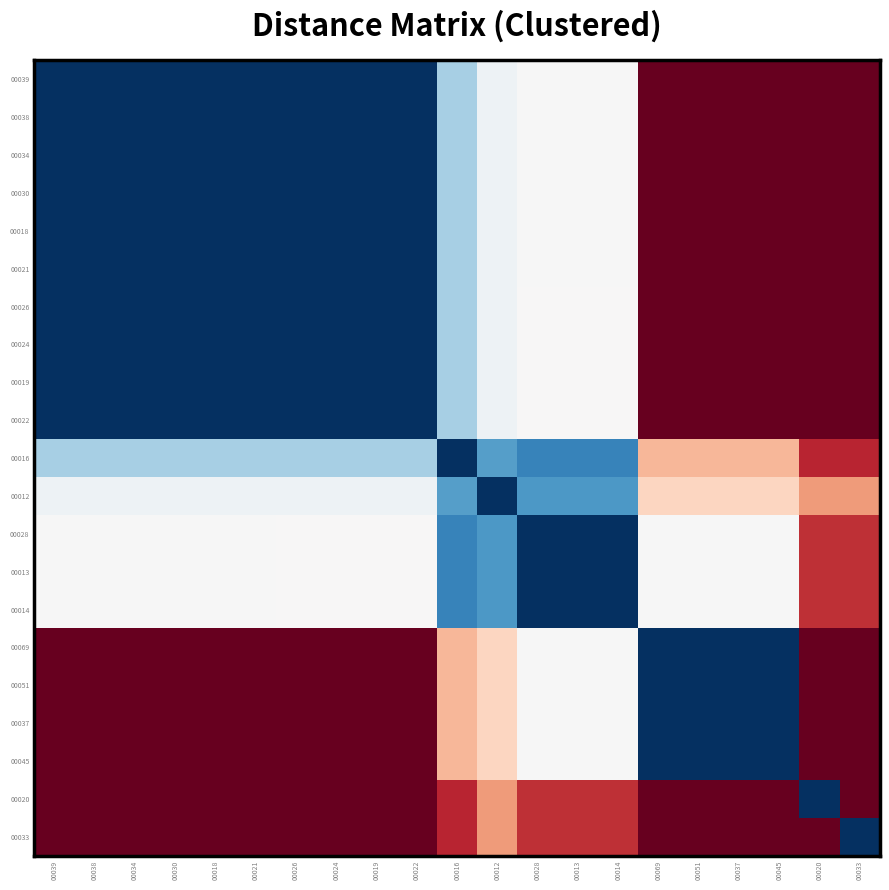

What is the greatest value displayed?

1.4